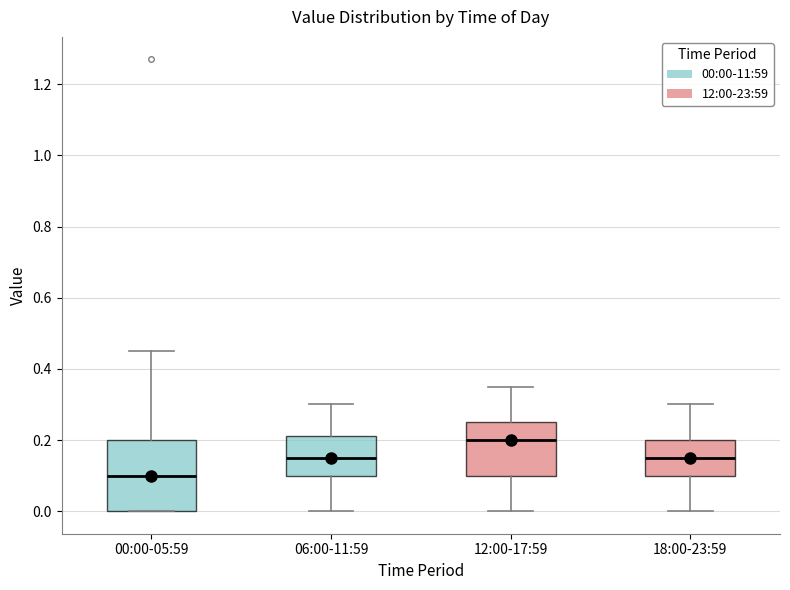

Where does the upper whisker of the box for 00:00-05:59 end on the y-axis? The values are not printed on the chart, so give them approximately, as read against the axis.

0.46